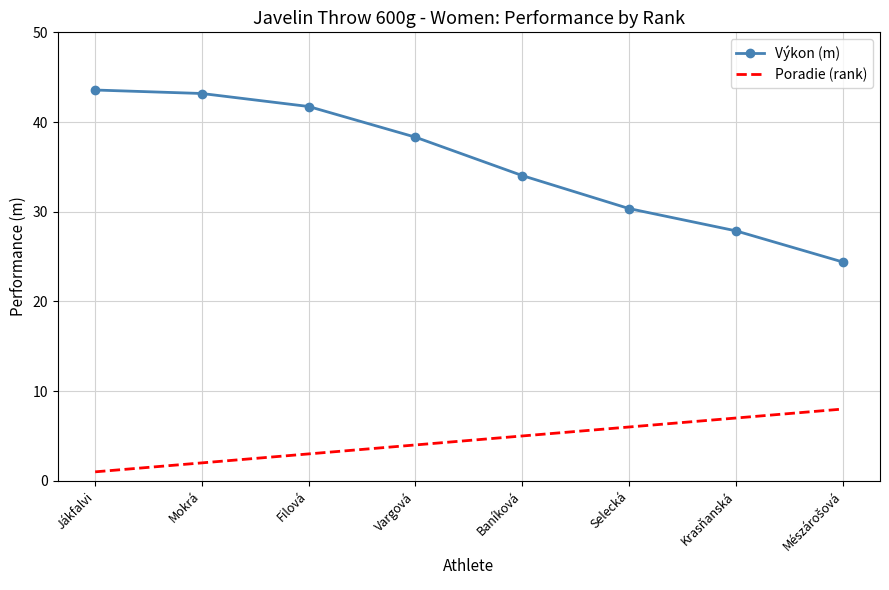

What position from the right is Jákfalvi?

8